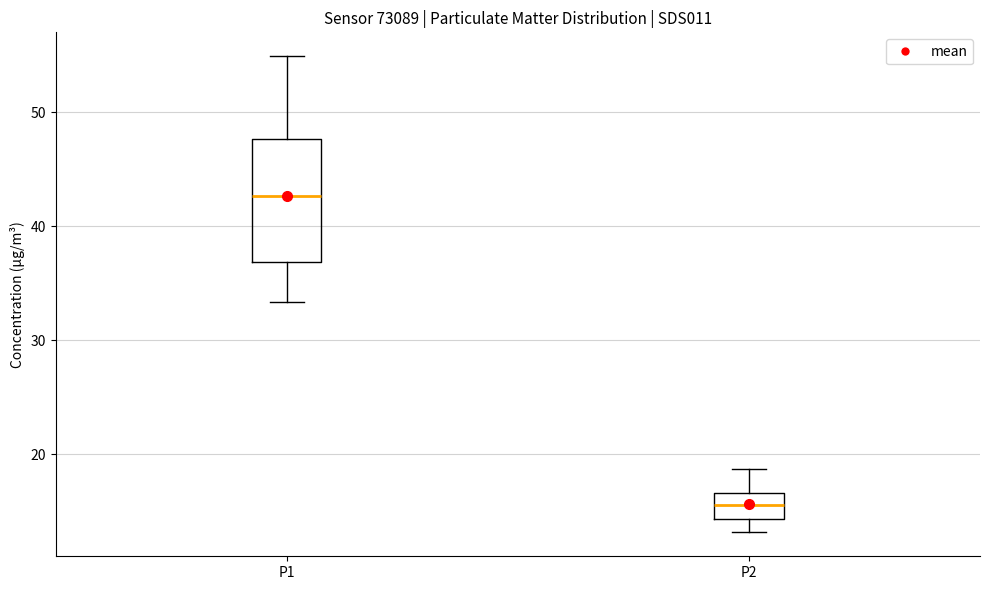

Reading left to right, transcribe this box plot: for each box, give where its median line is, the range the box spans, and where its two whiskers end, as read against the y-axis. The values are not printed on the chart, so give them approximately, as read against the axis.

P1: median 43, box 37 to 48, whiskers 33 to 55
P2: median 16, box 14 to 17, whiskers 13 to 19